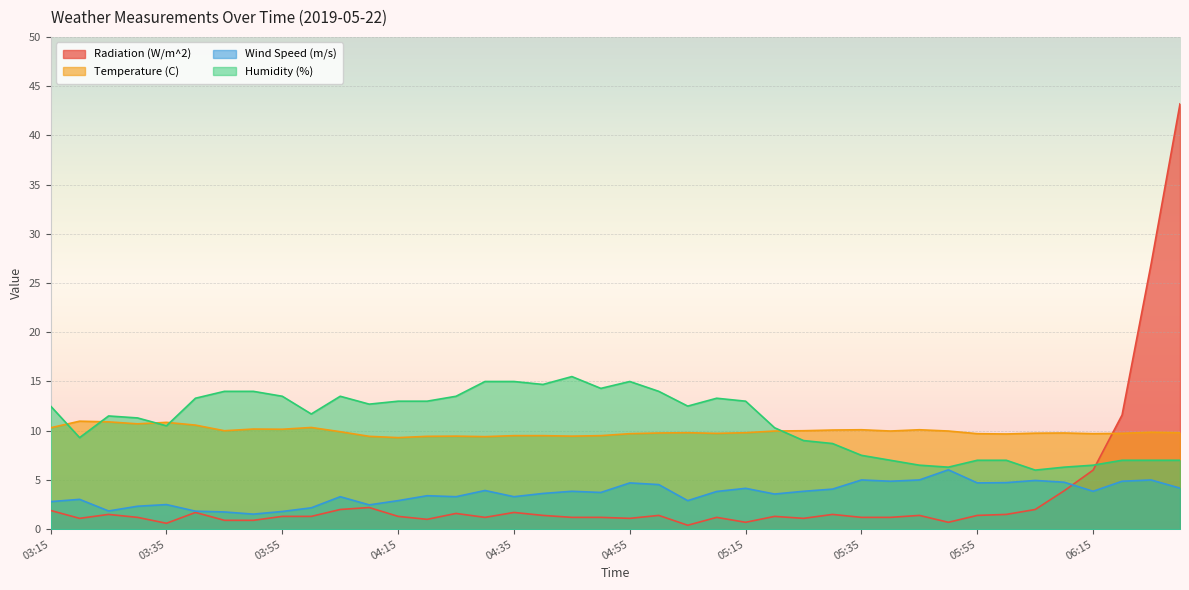

Reading left to right, extract all data points from this chart.

Radiation (W/m^2): 03:15=1.9	03:20=1.1	03:25=1.5	03:30=1.2	03:35=0.6	03:40=1.7	03:45=0.9	03:50=0.9	03:55=1.3	04:00=1.3	04:05=2.0	04:10=2.2	04:15=1.3	04:20=1.0	04:25=1.6	04:30=1.2	04:35=1.7	04:40=1.4	04:45=1.2	04:50=1.2	04:55=1.1	05:00=1.4	05:05=0.4	05:10=1.2	05:15=0.7	05:20=1.3	05:25=1.1	05:30=1.5	05:35=1.2	05:40=1.2	05:45=1.4	05:50=0.7	05:55=1.4	06:00=1.5	06:05=2.0	06:10=3.9	06:15=6.0	06:20=11.6	06:25=26.9	06:30=43.2
Temperature (C): 03:15=10.3	03:20=11.0	03:25=10.9	03:30=10.7	03:35=10.8	03:40=10.6	03:45=10.0	03:50=10.2	03:55=10.2	04:00=10.3	04:05=9.9	04:10=9.4	04:15=9.3	04:20=9.4	04:25=9.4	04:30=9.4	04:35=9.5	04:40=9.5	04:45=9.4	04:50=9.5	04:55=9.7	05:00=9.8	05:05=9.8	05:10=9.7	05:15=9.8	05:20=10.0	05:25=10.0	05:30=10.1	05:35=10.1	05:40=10.0	05:45=10.1	05:50=10.0	05:55=9.7	06:00=9.7	06:05=9.8	06:10=9.8	06:15=9.7	06:20=9.7	06:25=9.8	06:30=9.8
Wind Speed (m/s): 03:15=2.8	03:20=3.0	03:25=1.9	03:30=2.3	03:35=2.5	03:40=1.8	03:45=1.8	03:50=1.5	03:55=1.8	04:00=2.2	04:05=3.3	04:10=2.5	04:15=2.9	04:20=3.4	04:25=3.3	04:30=3.9	04:35=3.3	04:40=3.6	04:45=3.9	04:50=3.7	04:55=4.7	05:00=4.5	05:05=2.9	05:10=3.8	05:15=4.2	05:20=3.6	05:25=3.9	05:30=4.1	05:35=5.0	05:40=4.9	05:45=5.0	05:50=6.0	05:55=4.7	06:00=4.7	06:05=5.0	06:10=4.8	06:15=3.9	06:20=4.9	06:25=5.0	06:30=4.2
Humidity (%): 03:15=12.5	03:20=9.3	03:25=11.5	03:30=11.3	03:35=10.5	03:40=13.3	03:45=14.0	03:50=14.0	03:55=13.5	04:00=11.7	04:05=13.5	04:10=12.7	04:15=13.0	04:20=13.0	04:25=13.5	04:30=15.0	04:35=15.0	04:40=14.7	04:45=15.5	04:50=14.3	04:55=15.0	05:00=14.0	05:05=12.5	05:10=13.3	05:15=13.0	05:20=10.3	05:25=9.0	05:30=8.7	05:35=7.5	05:40=7.0	05:45=6.5	05:50=6.3	05:55=7.0	06:00=7.0	06:05=6.0	06:10=6.3	06:15=6.5	06:20=7.0	06:25=7.0	06:30=7.0